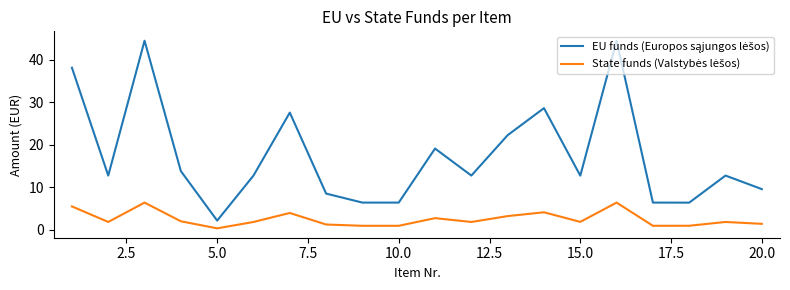

What is the maximum value shown in the chart?

44.5